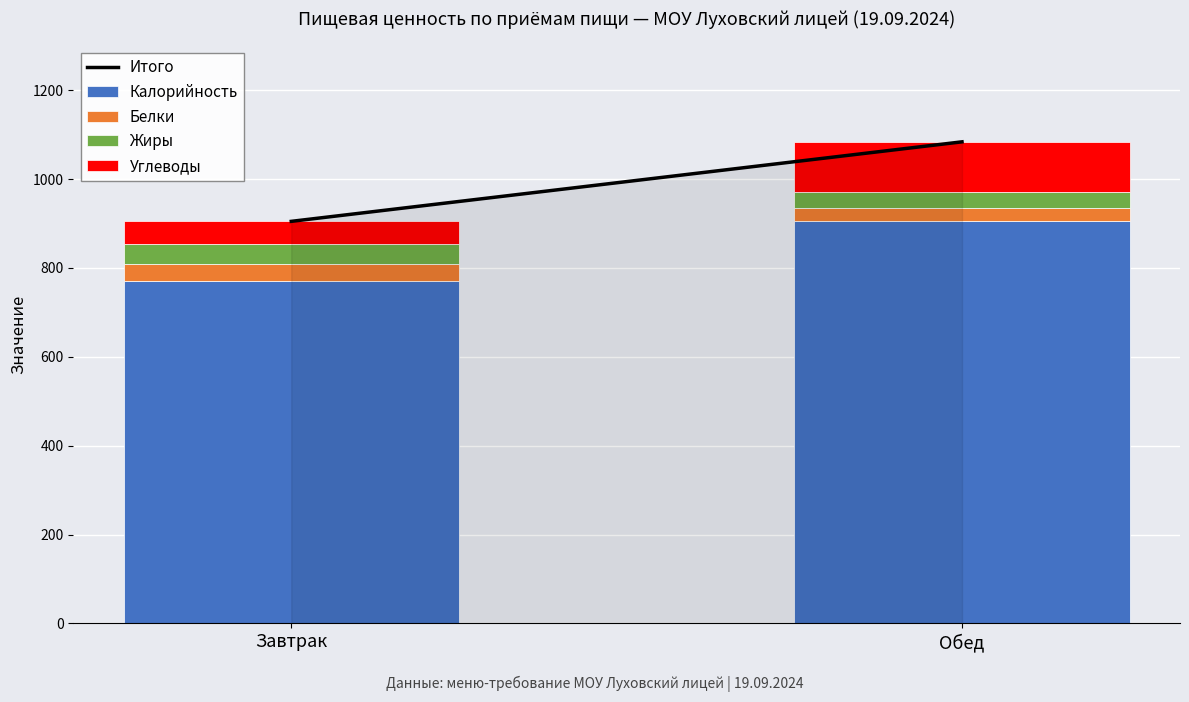

Where is Калорийность nearest to the value 837?

Завтрак